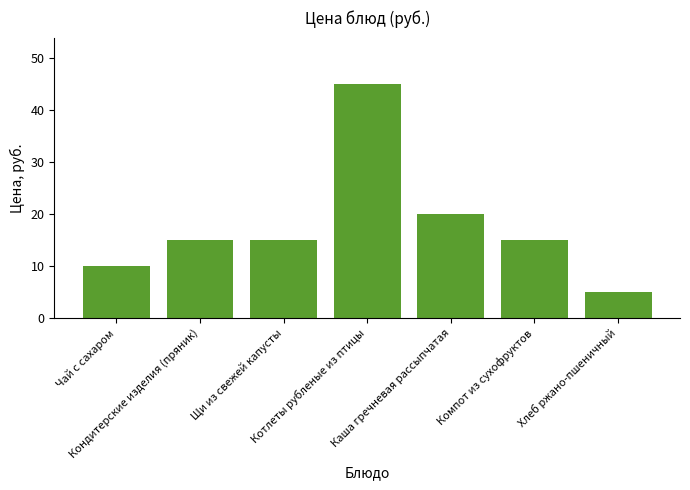

Which has a higher value, Каша гречневая рассыпчатая or Котлеты рубленые из птицы?

Котлеты рубленые из птицы